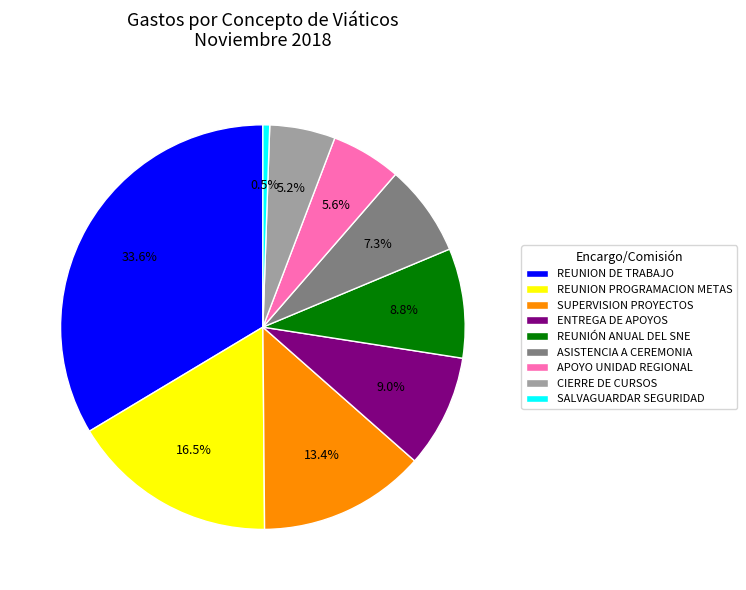

What is the smallest slice in the pie chart?

SALVAGUARDAR SEGURIDAD